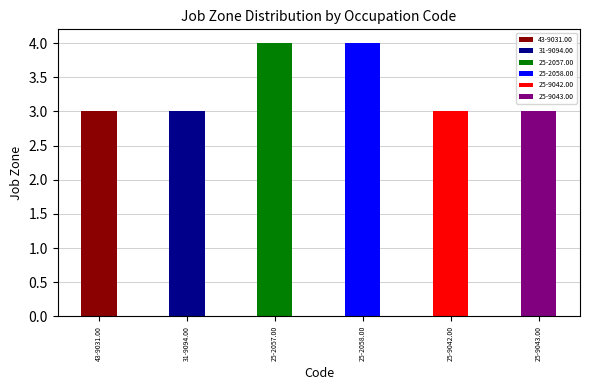

Is it true that the value at 25-9043.00 is 3?

True